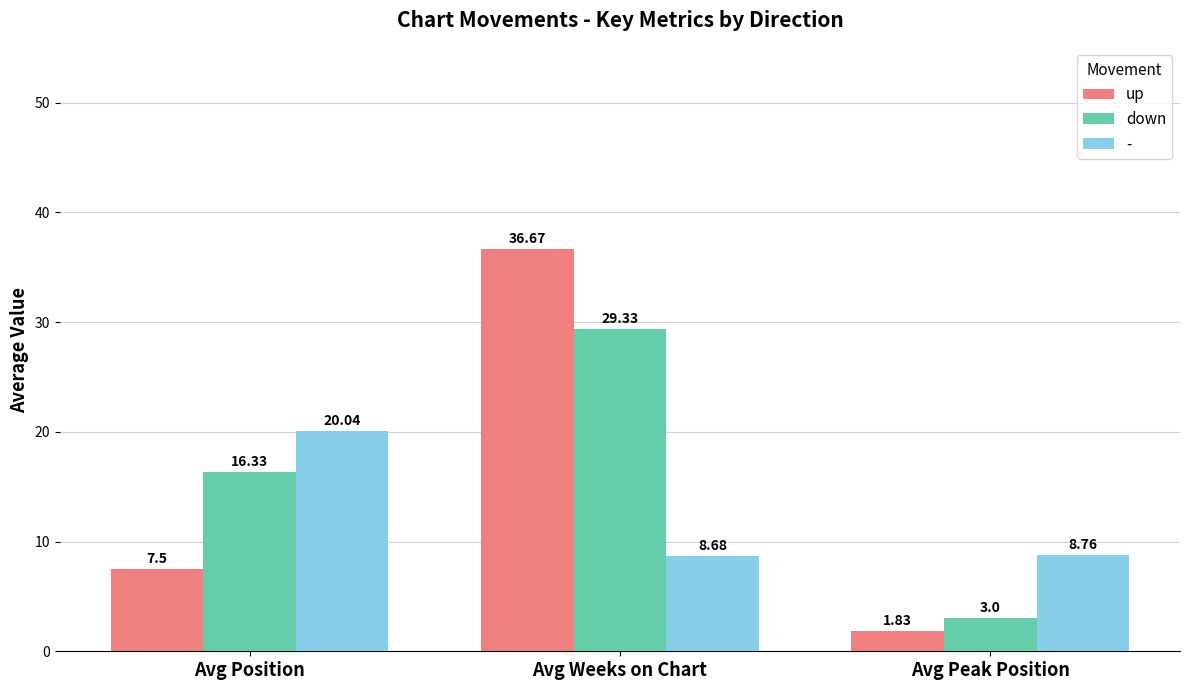

Rank the series by their average value, from highest to lowest.

down, up, -